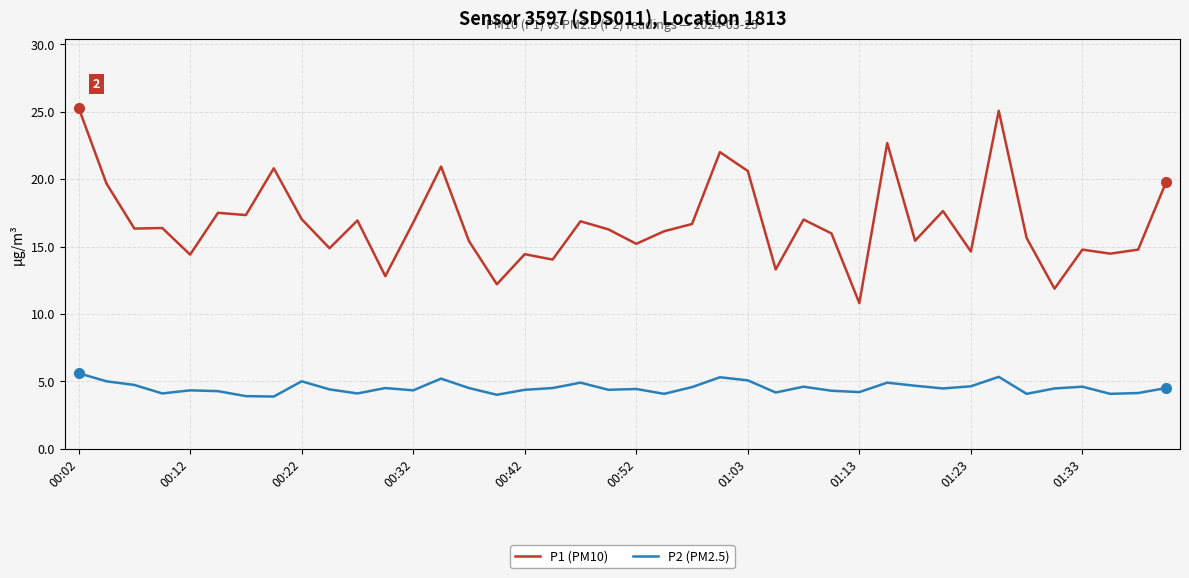

What is the highest value of the P2 (PM2.5) series?

5.6